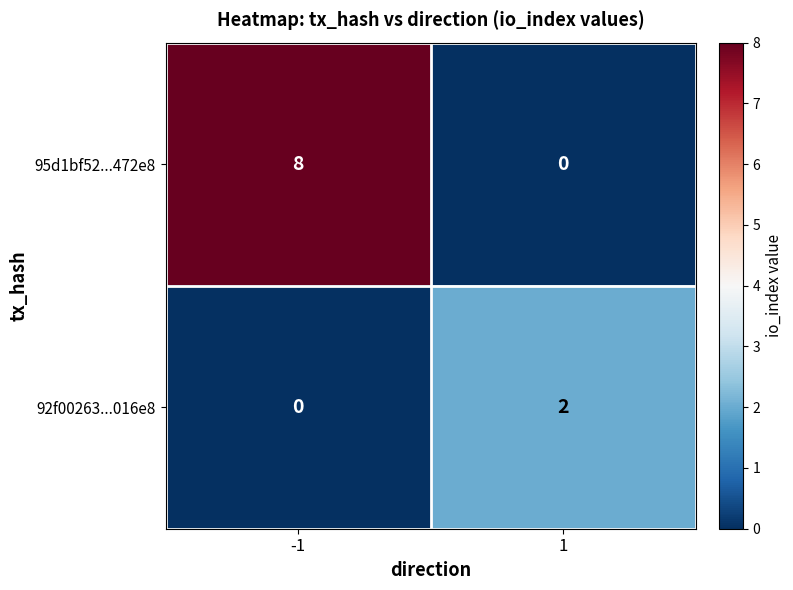

What is the spread (max minus min) of values at 1?

2